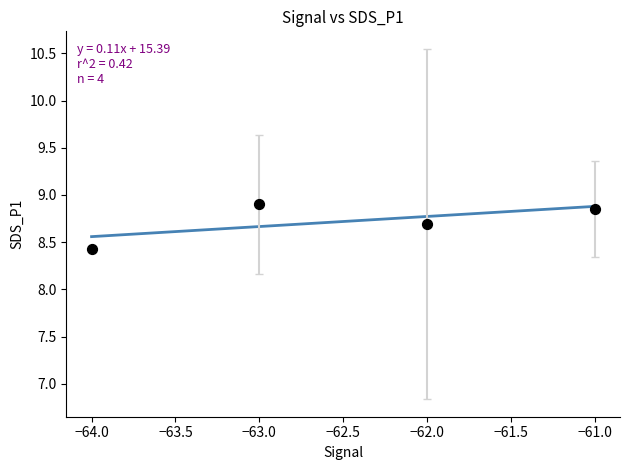

What Y value in the scatter plot is closest to 8?

8.4